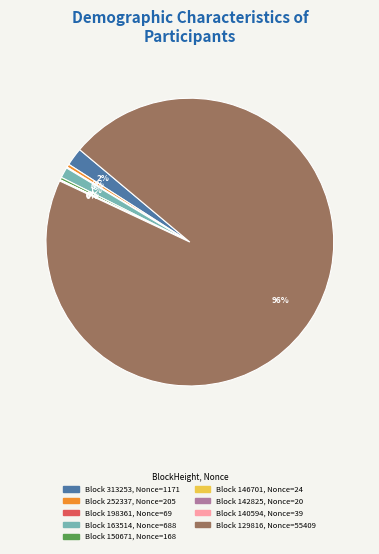

Does any single category account for the majority?

Yes